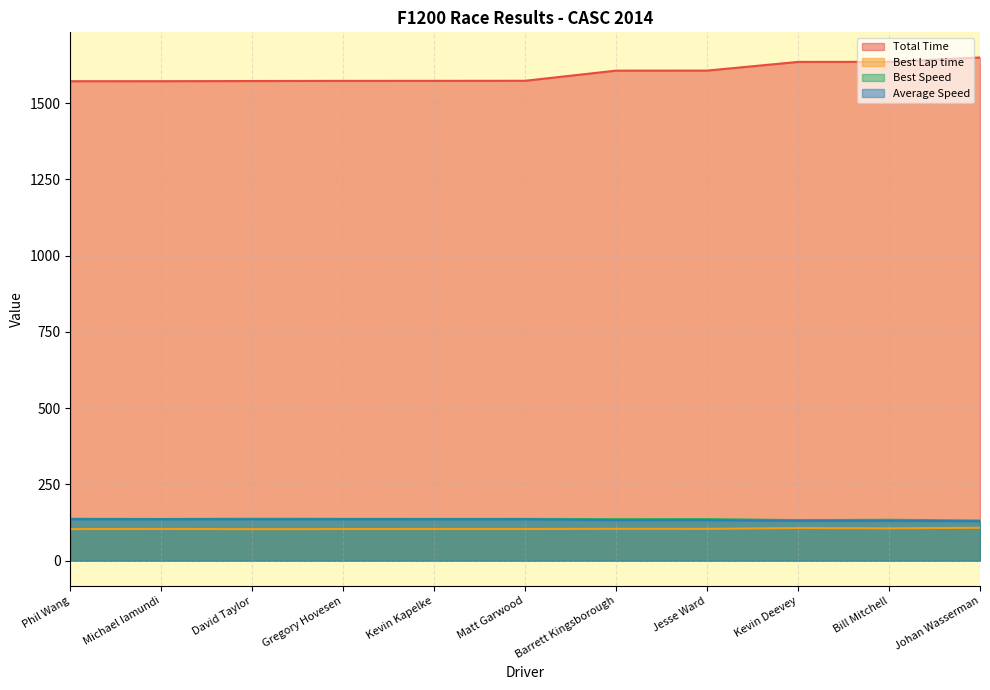

At which label does Total Time first exceed 1573?

Gregory Hovesen